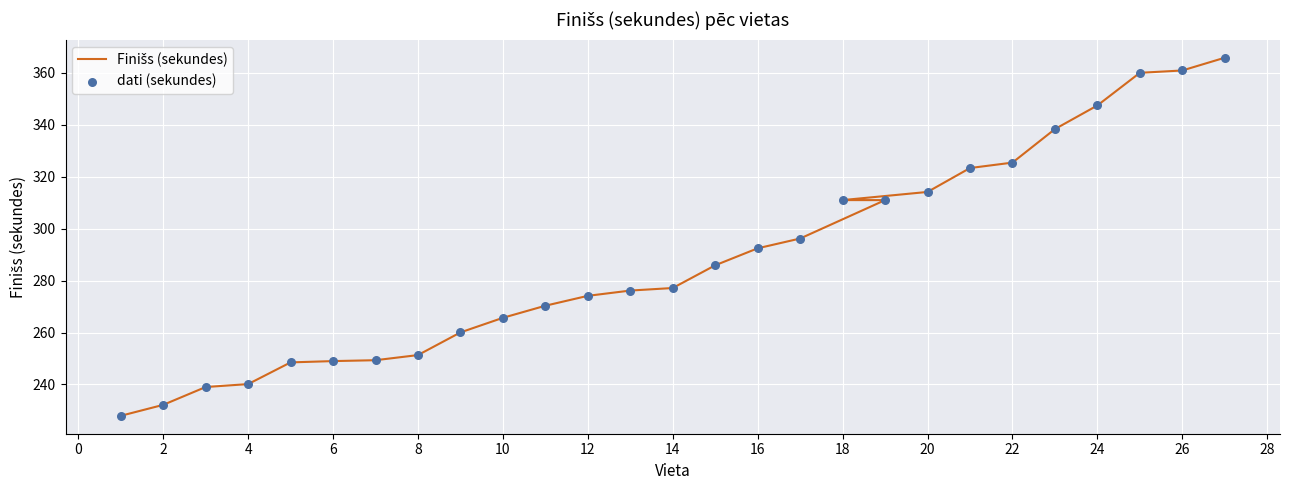

Which series has the widest spread of Y values?

Finišs (sekundes)